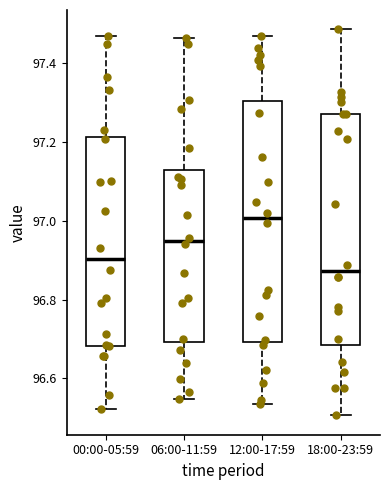

Reading left to right, read every box against the y-axis: the position of its median line, the range the box covers, and the ends of its whiskers. The values are not printed on the chart, so give them approximately, as read against the axis.

00:00-05:59: median 96.90, box 96.68 to 97.22, whiskers 96.52 to 97.46
06:00-11:59: median 96.94, box 96.70 to 97.12, whiskers 96.54 to 97.46
12:00-17:59: median 97.00, box 96.70 to 97.30, whiskers 96.54 to 97.46
18:00-23:59: median 96.88, box 96.68 to 97.28, whiskers 96.50 to 97.48